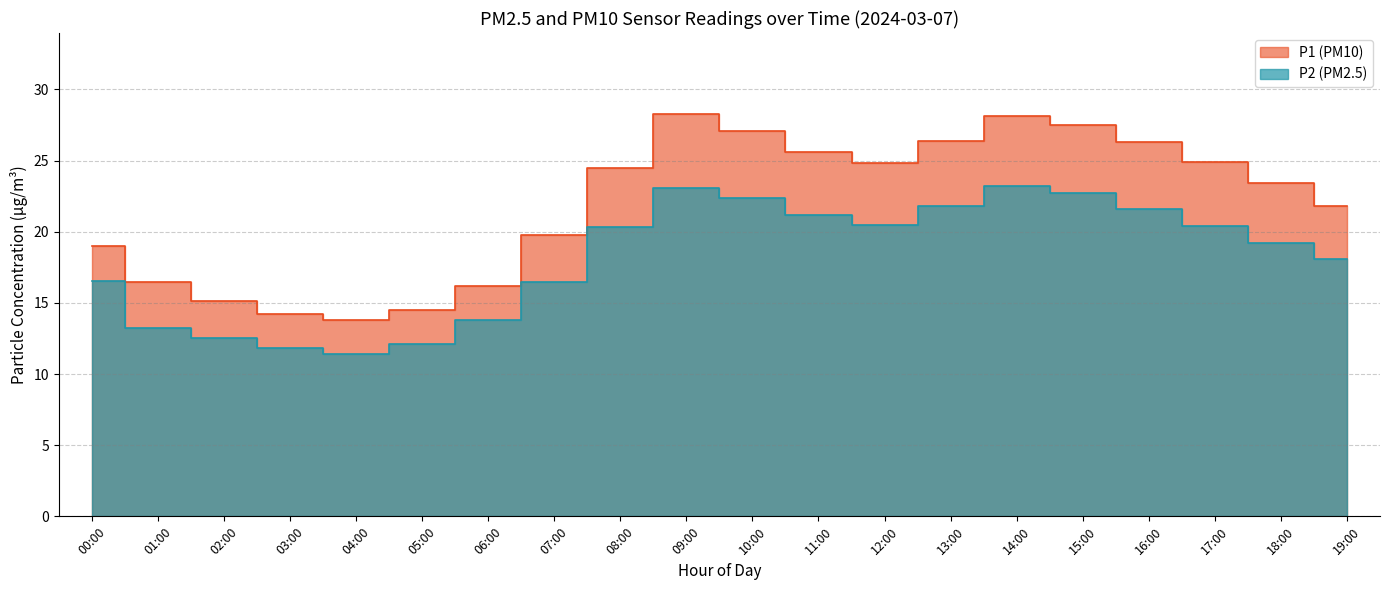

What is the total value across all series at 15:00?

50.2